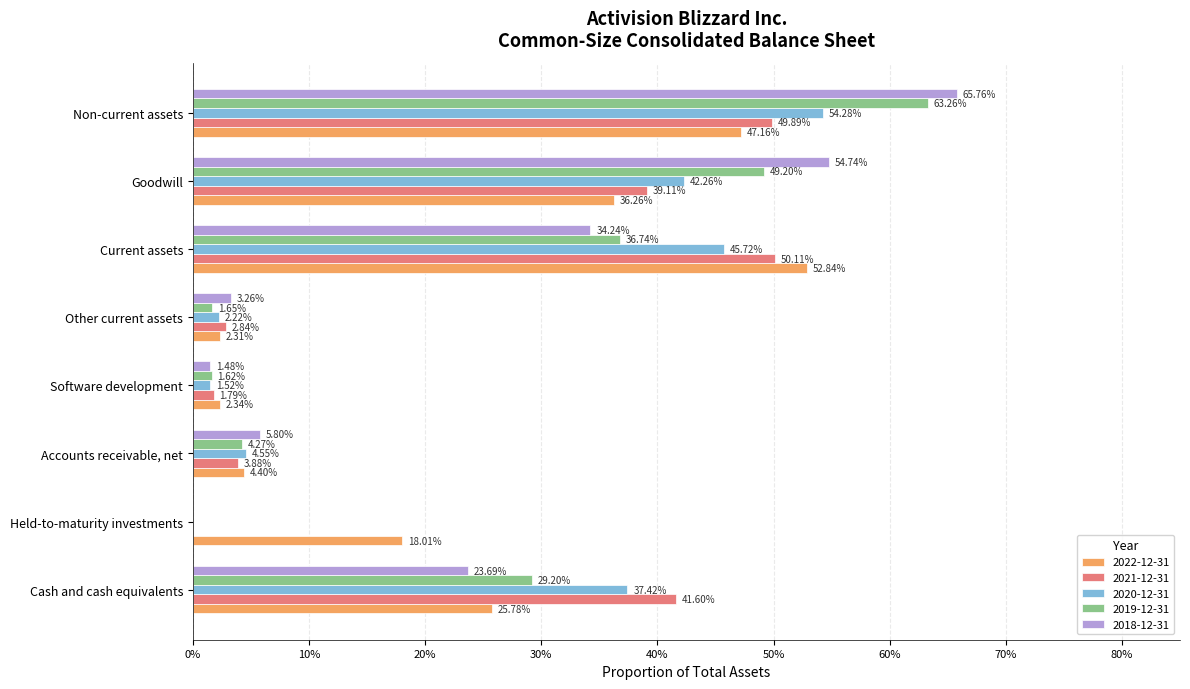

At Held-to-maturity investments, list the series in order from smallest to largest.

2021-12-31, 2020-12-31, 2019-12-31, 2018-12-31, 2022-12-31